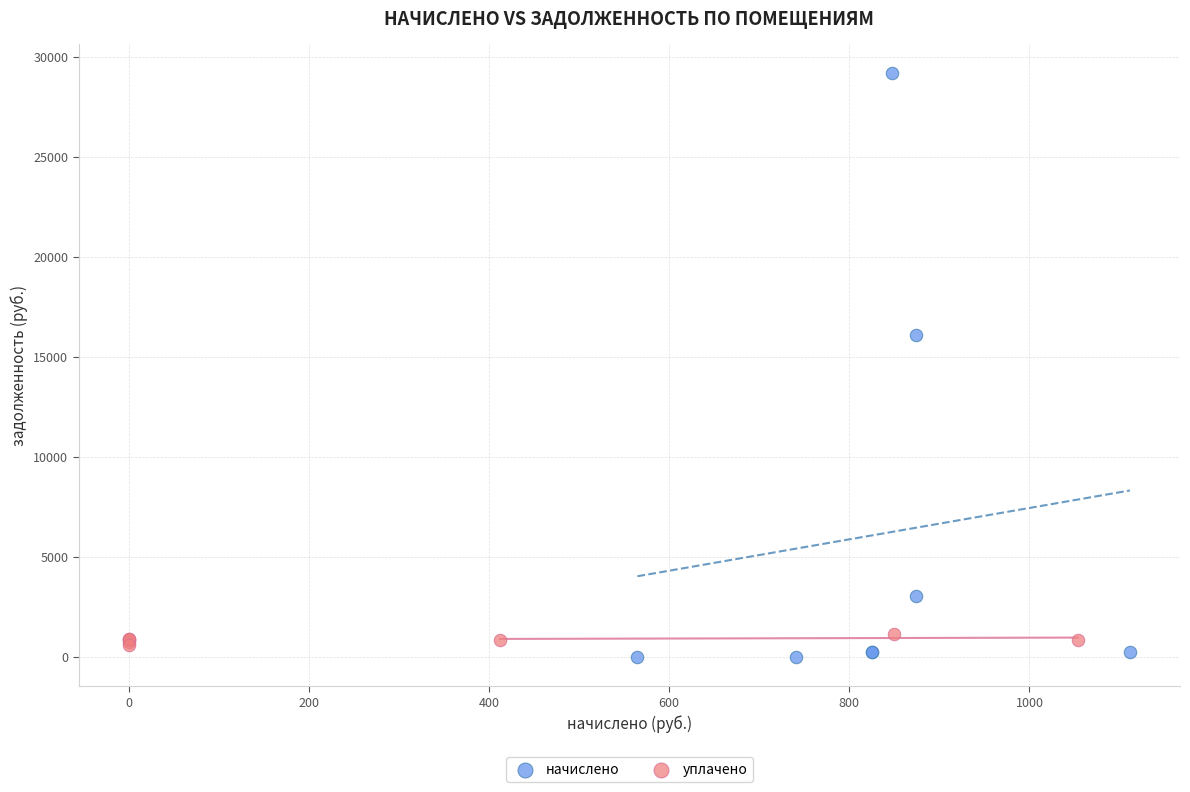

Which series has the largest Y range (max minus min)?

начислено